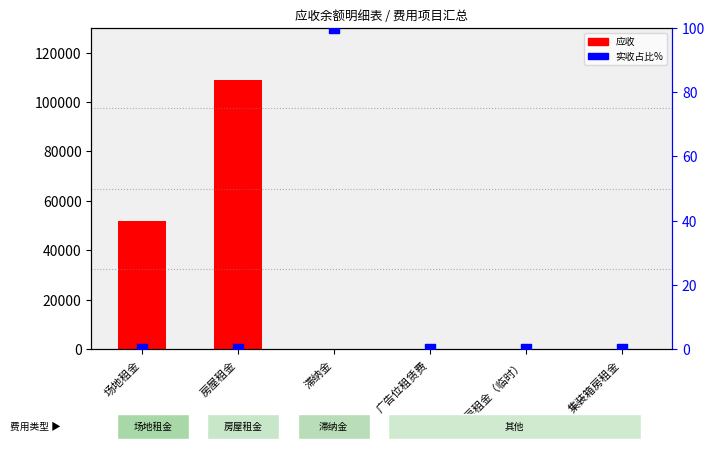

At how many categories does at least one series exceed 56536?

1